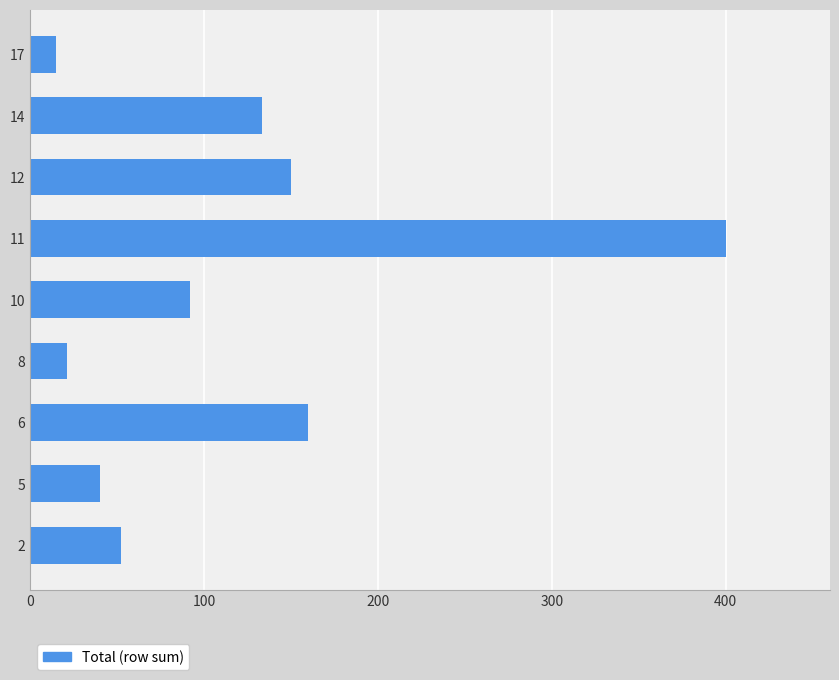

Rank the categories by value from highest to lowest.

11, 6, 12, 14, 10, 2, 5, 8, 17